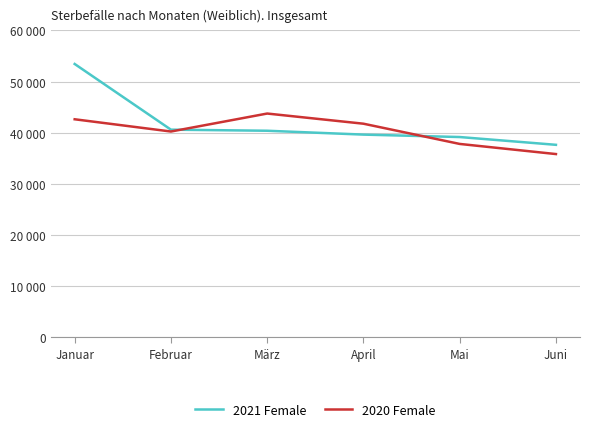

Where does the 2021 Female series first go above 40405?

Januar